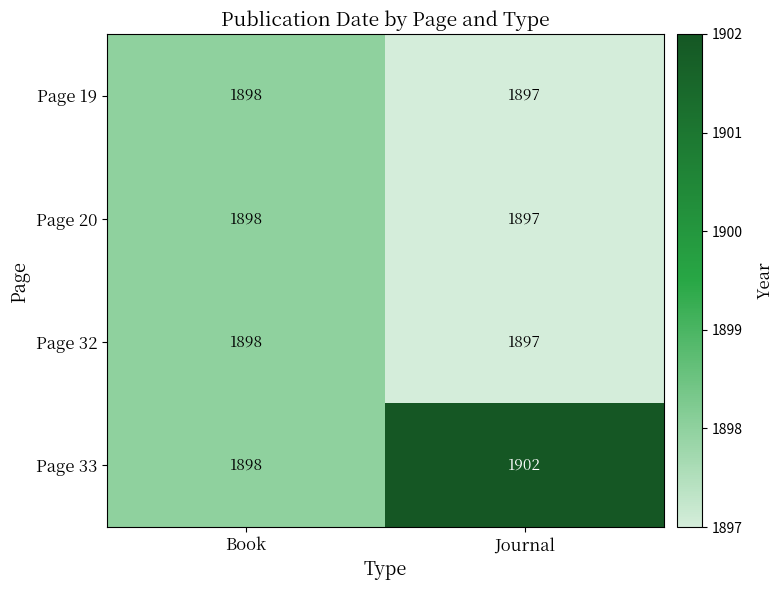

How many distinct data groups are displayed?

4